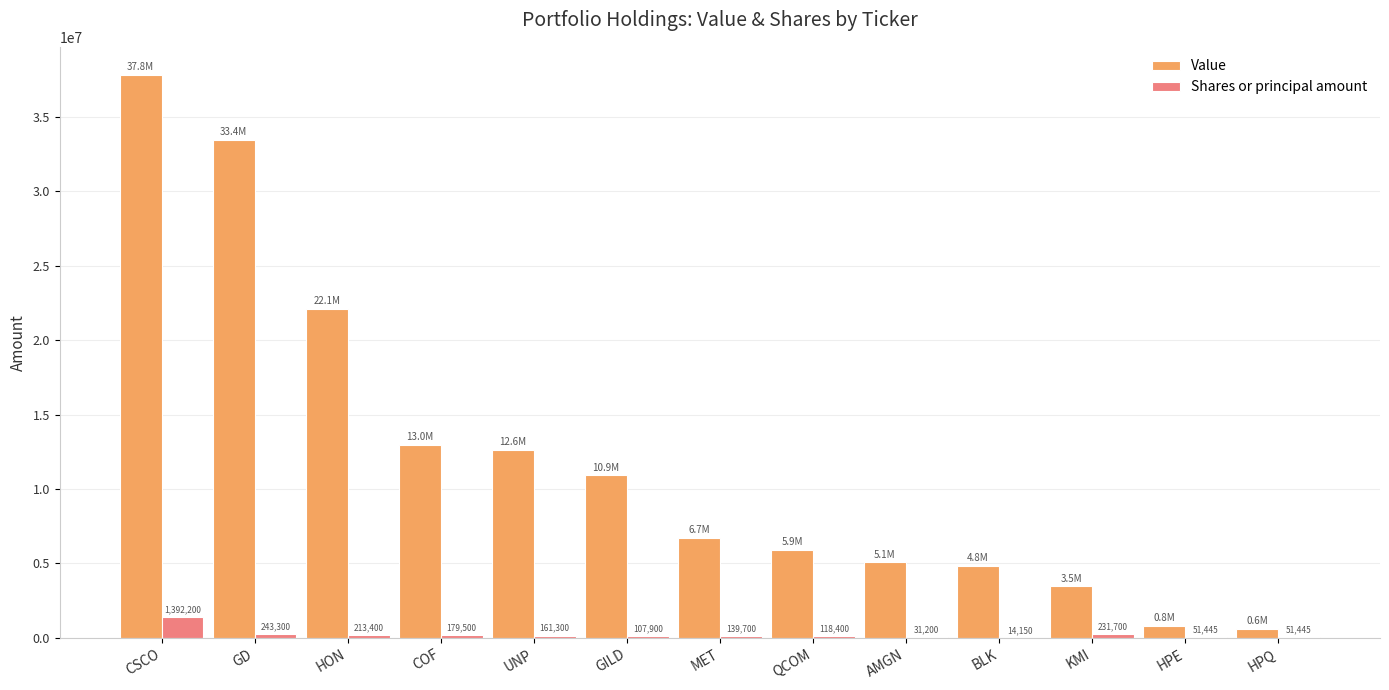

The Value series shows 5726552 at GILD. True or false?

False